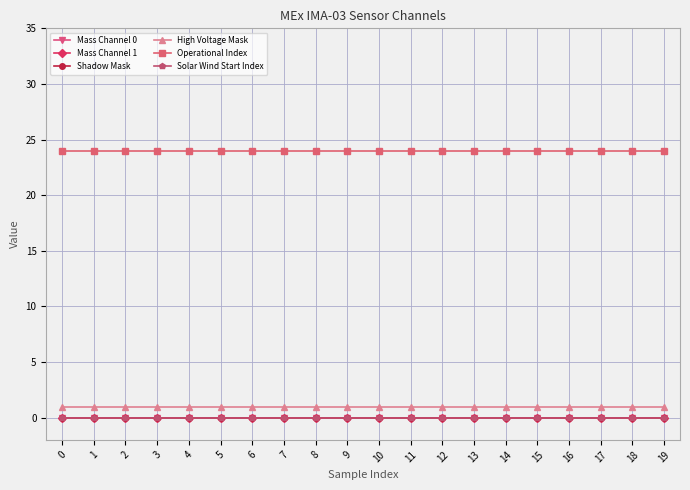

Rank the series by their maximum value, from highest to lowest.

Operational Index, High Voltage Mask, Mass Channel 0, Mass Channel 1, Shadow Mask, Solar Wind Start Index